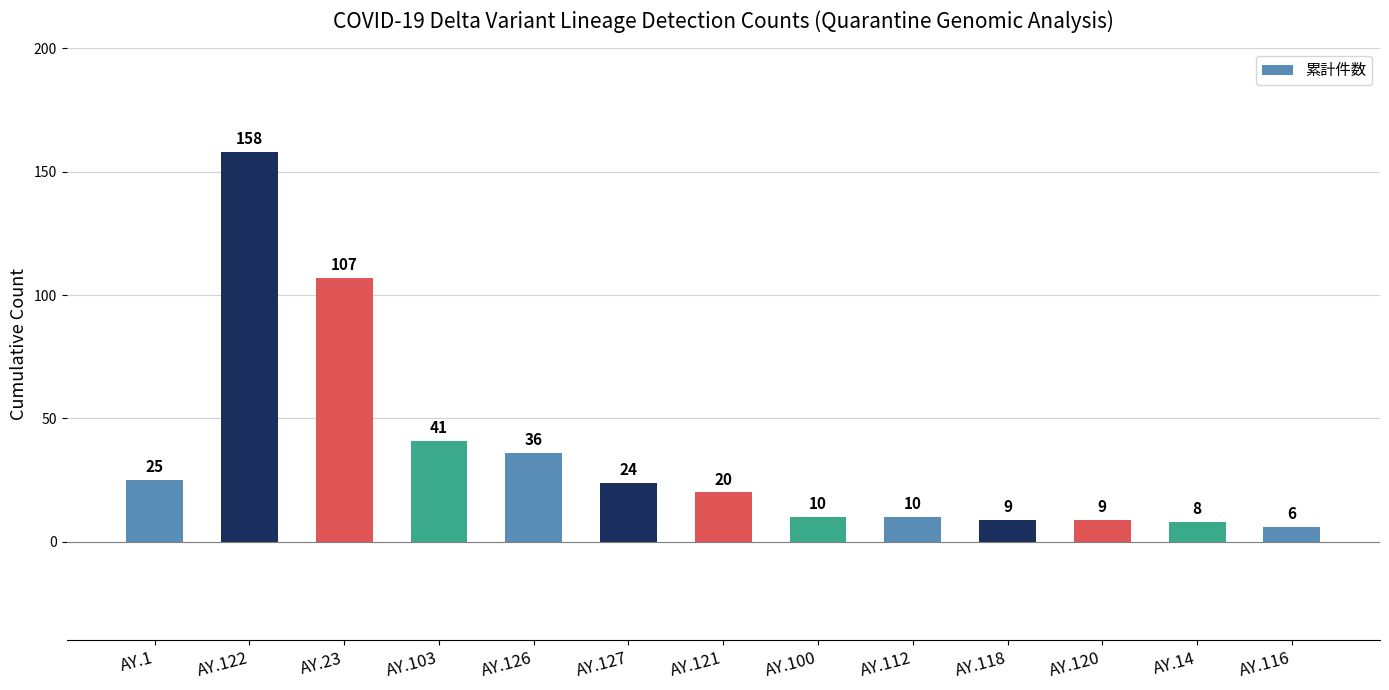

What is the change in value from AY.120 to AY.116?

-3